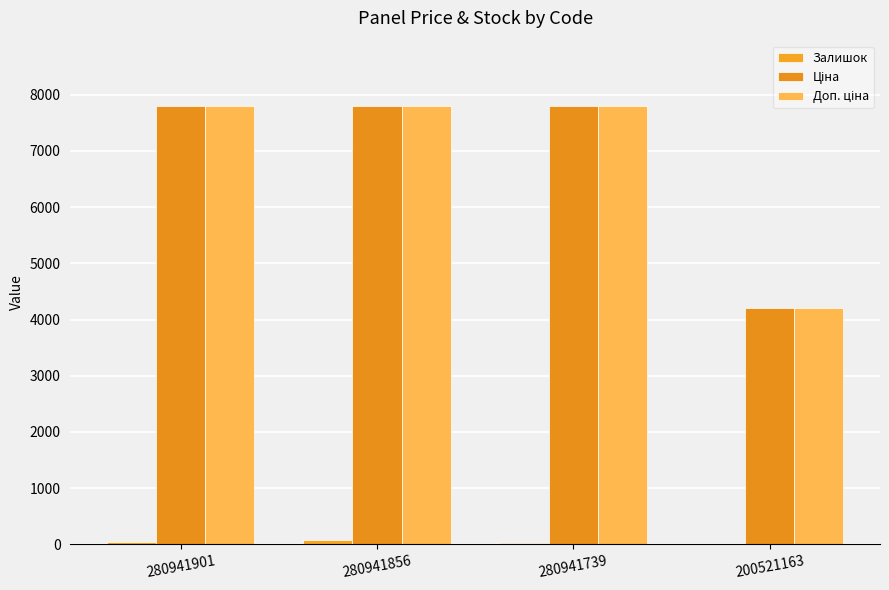

Is it true that Залишок equals 139.4 at 280941856?

False